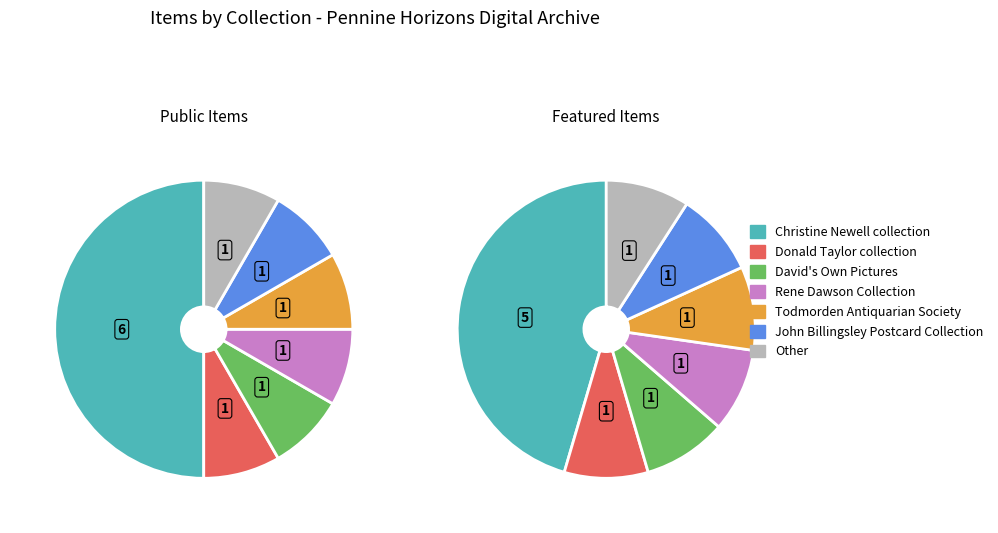

Approximately how many times larger is the value at David's Own Pictures compared to John Billingsley Postcard Collection?

1.0